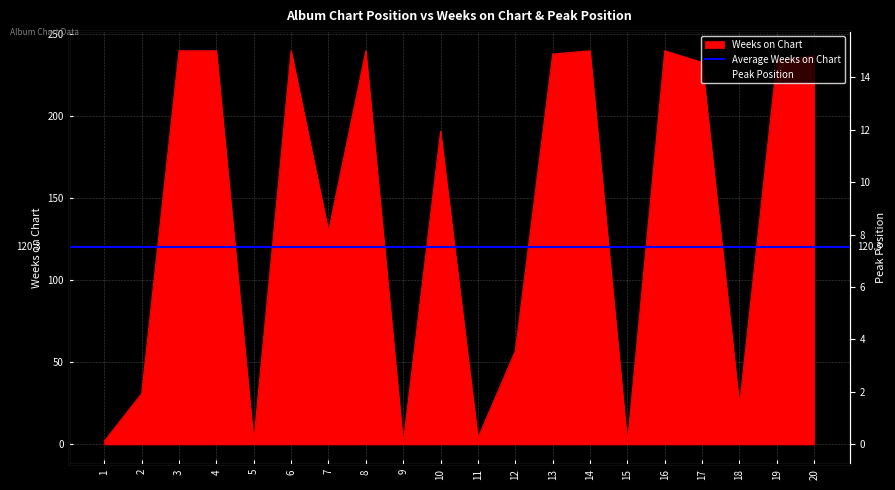

Where do Weeks on Chart and Peak Position first cross each other?

4 and 5